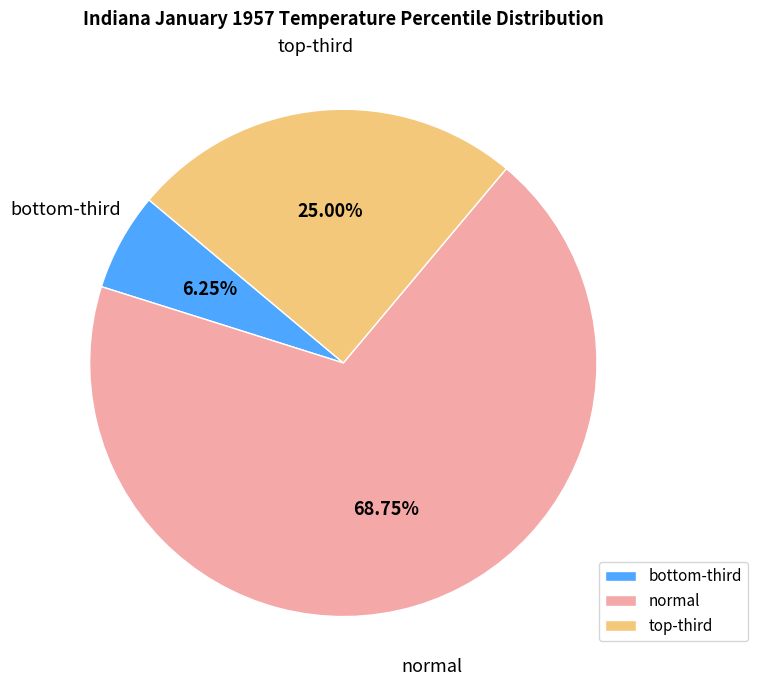

Count the number of slices in the pie.

3